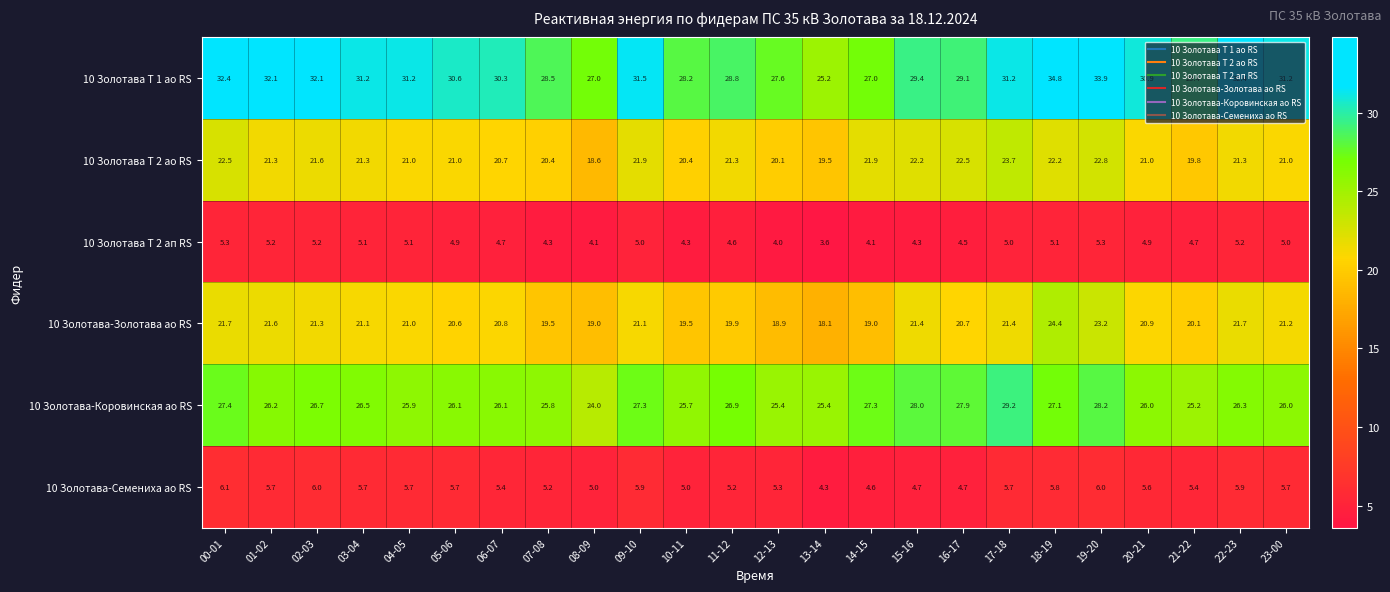

The 10 Золотава Т 2 ао RS series shows 13.2 at 00-01. True or false?

False